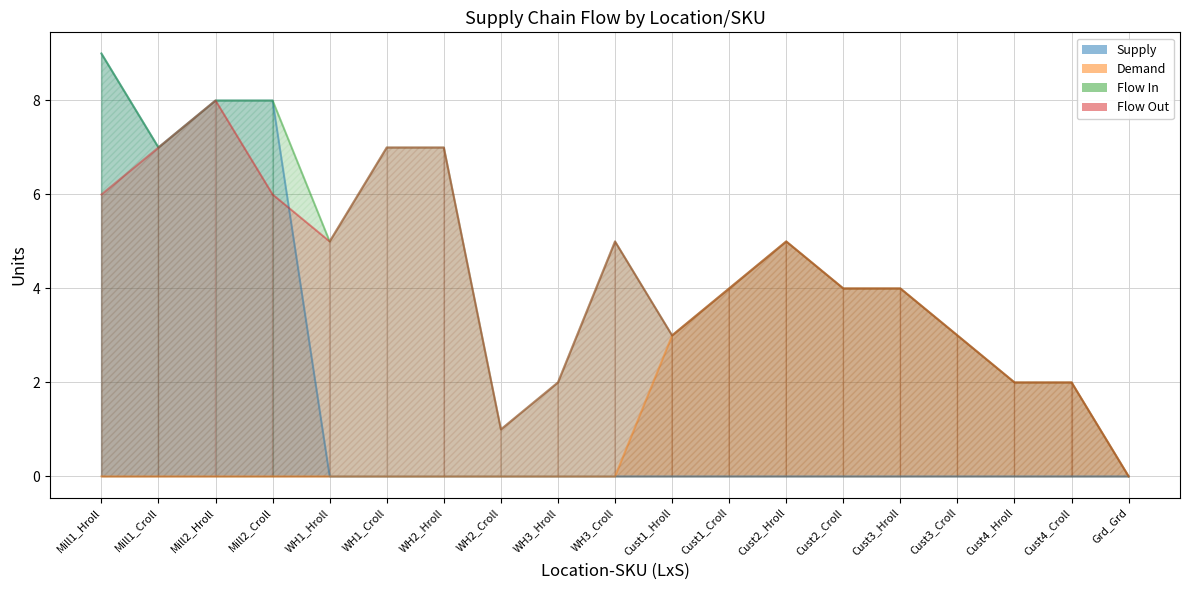

At which label does Flow Out first exceed 4?

Mill1_Hroll